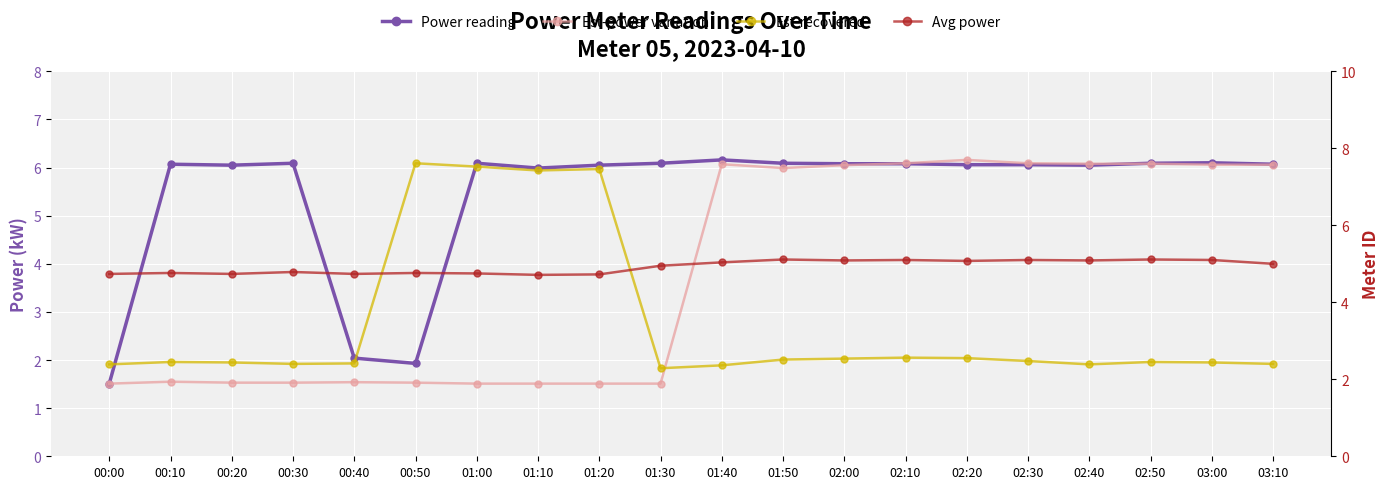

Reading left to right, extract all data points from this chart.

Power reading: 1.5	6.1	6.0	6.1	2.0	1.9	6.1	6.0	6.0	6.1	6.2	6.1	6.1	6.1	6.1	6.1	6.0	6.1	6.1	6.1
Est-power variation: 1.5	1.6	1.5	1.5	1.5	1.5	1.5	1.5	1.5	1.5	6.1	6.0	6.0	6.1	6.2	6.1	6.1	6.1	6.1	6.1
Est-recovered: 1.9	2.0	1.9	1.9	1.9	6.1	6.0	5.9	6.0	1.8	1.9	2.0	2.0	2.0	2.0	2.0	1.9	2.0	1.9	1.9
Avg power: 3.8	3.8	3.8	3.8	3.8	3.8	3.8	3.8	3.8	4.0	4.0	4.1	4.1	4.1	4.1	4.1	4.1	4.1	4.1	4.0